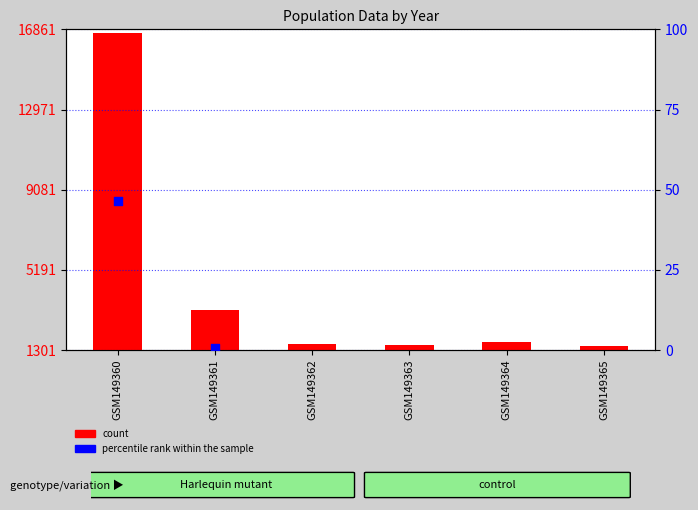

Which series reaches the minimum Y coordinate?

percentile rank within the sample